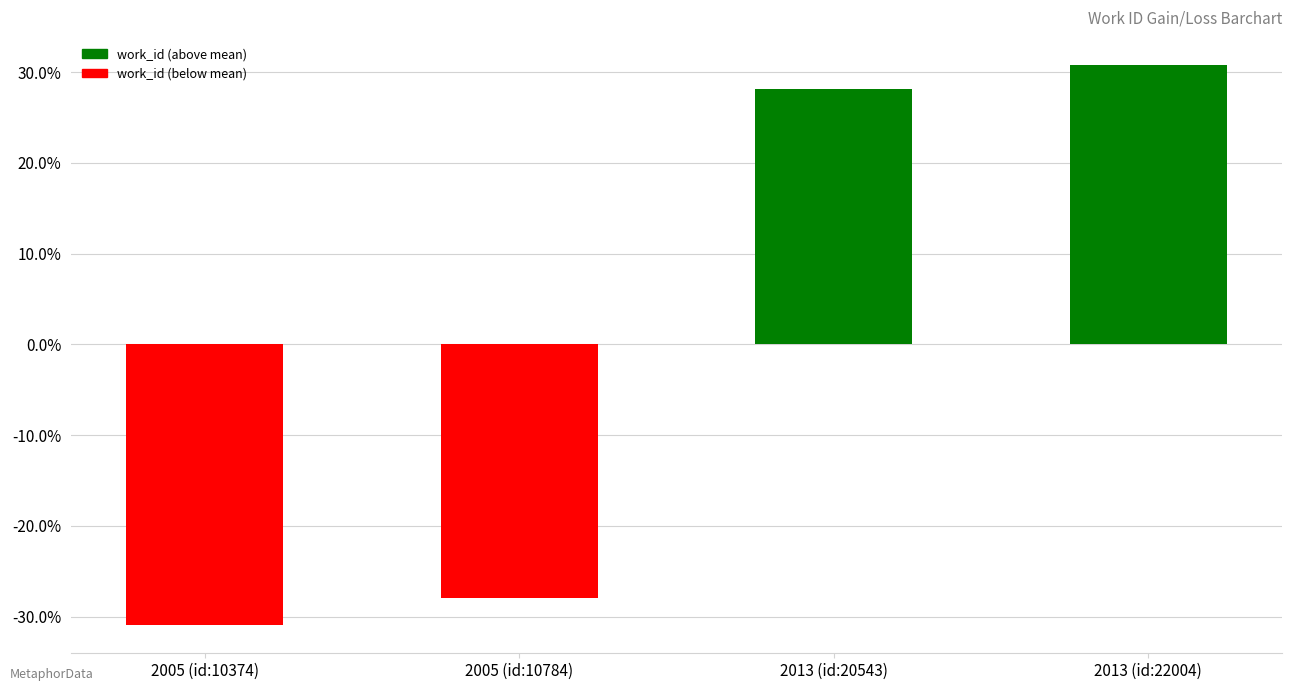

Rank the categories by value from lowest to highest.

2005 (id:10374), 2005 (id:10784), 2013 (id:20543), 2013 (id:22004)